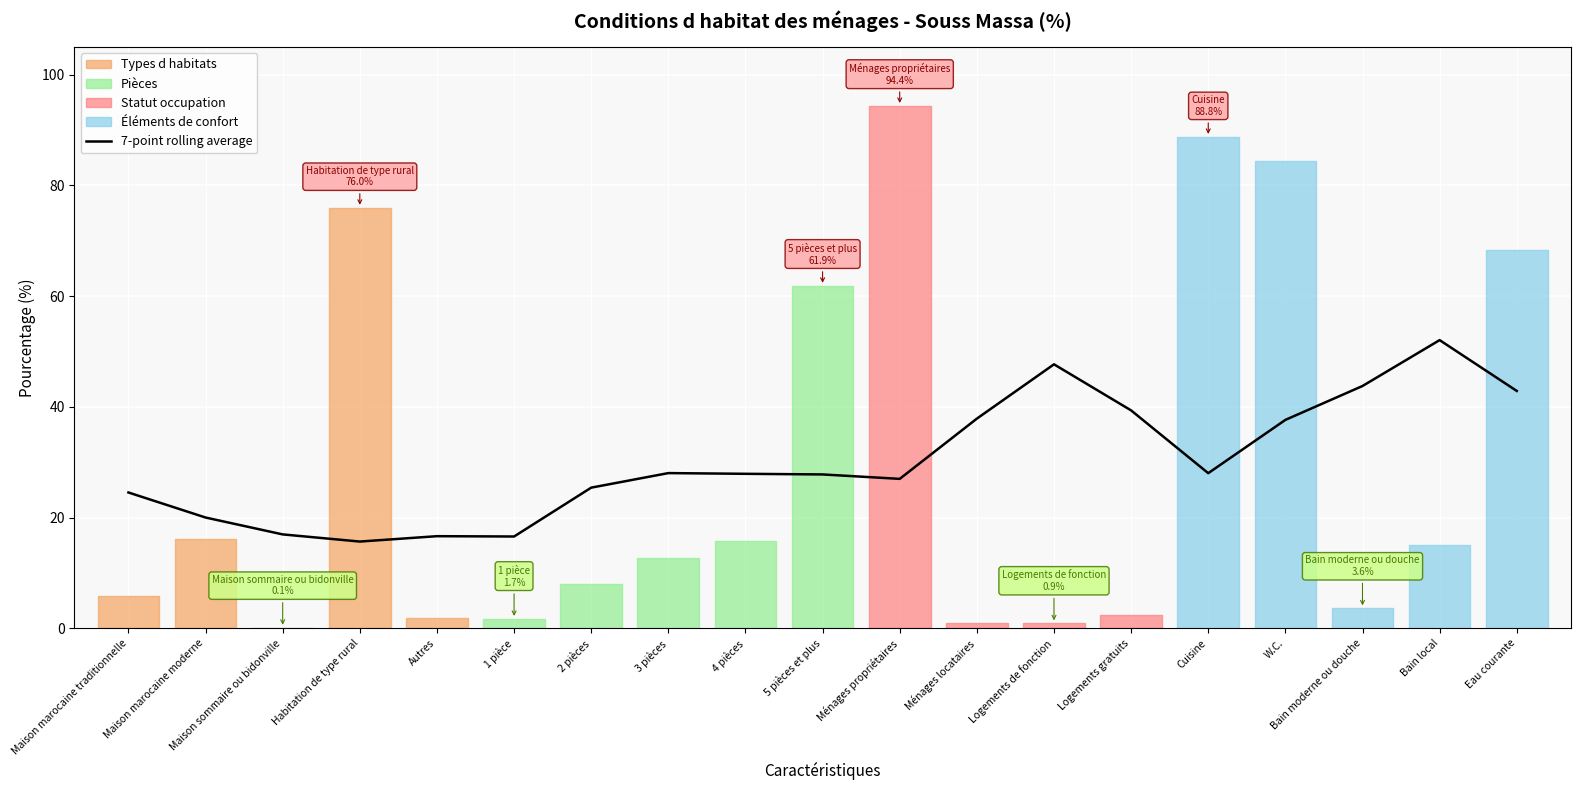

Is it true that the value at Logements gratuits is 39.4?

True